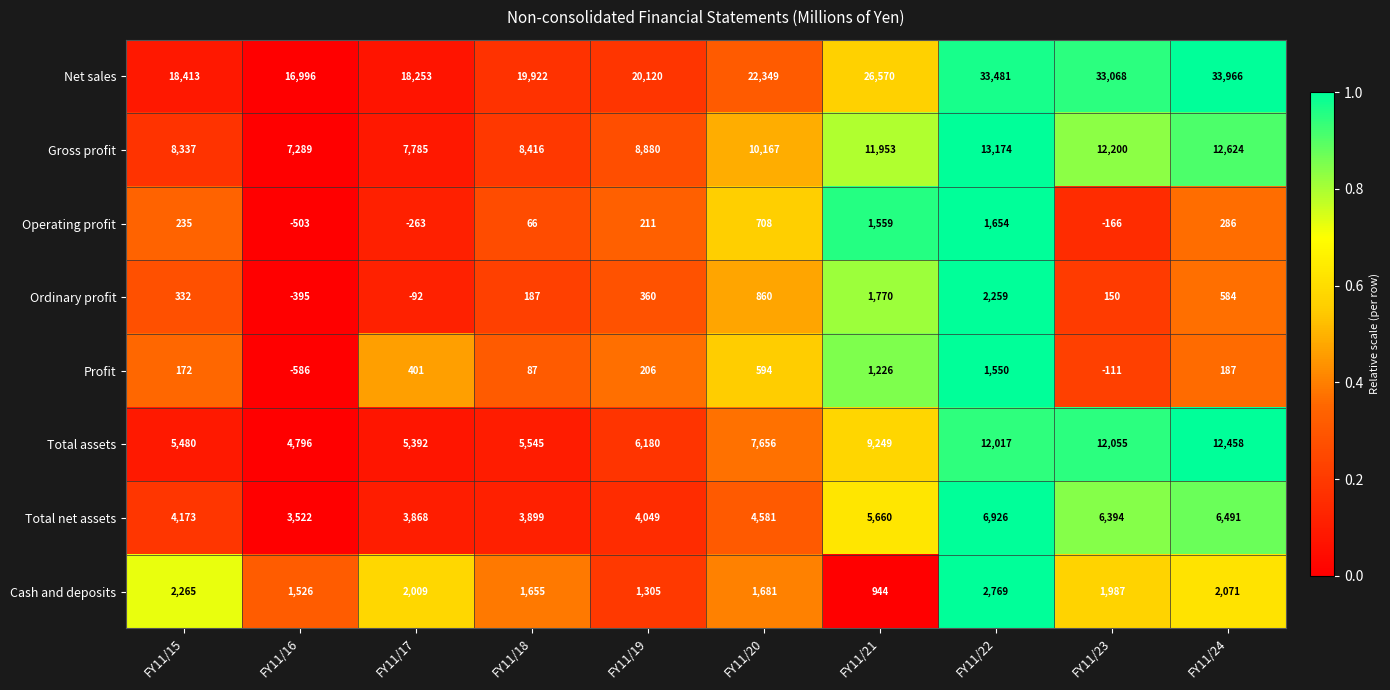

How many series are shown in this chart?

8